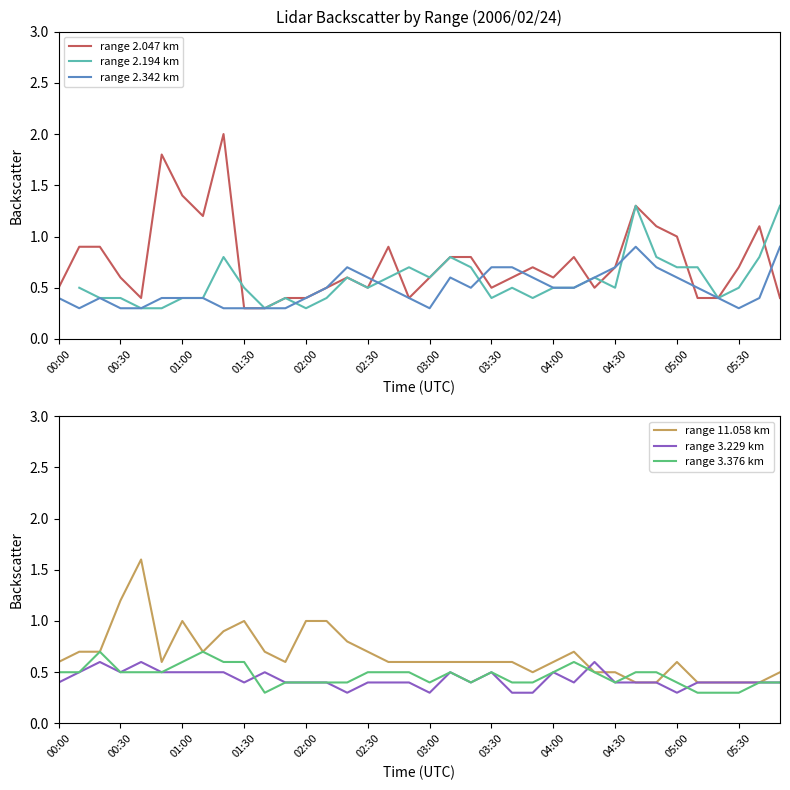

What is the sum of all range 2.047 km values?

27.0